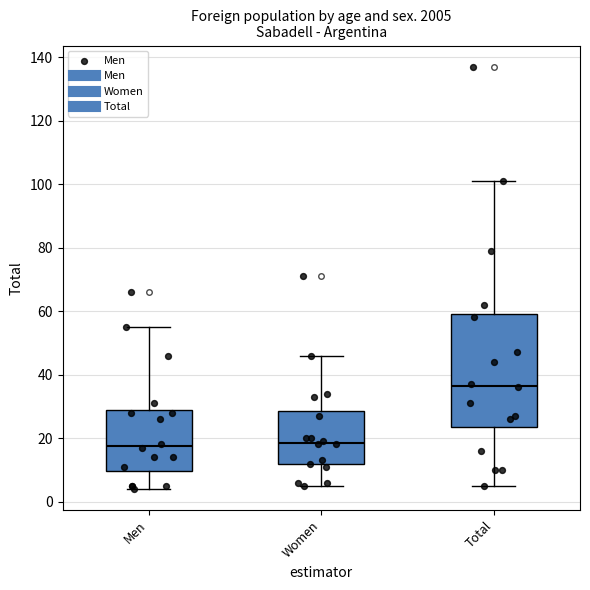

Comparing the boxes themselves (not the whiskers), which one is the tallest?

Total